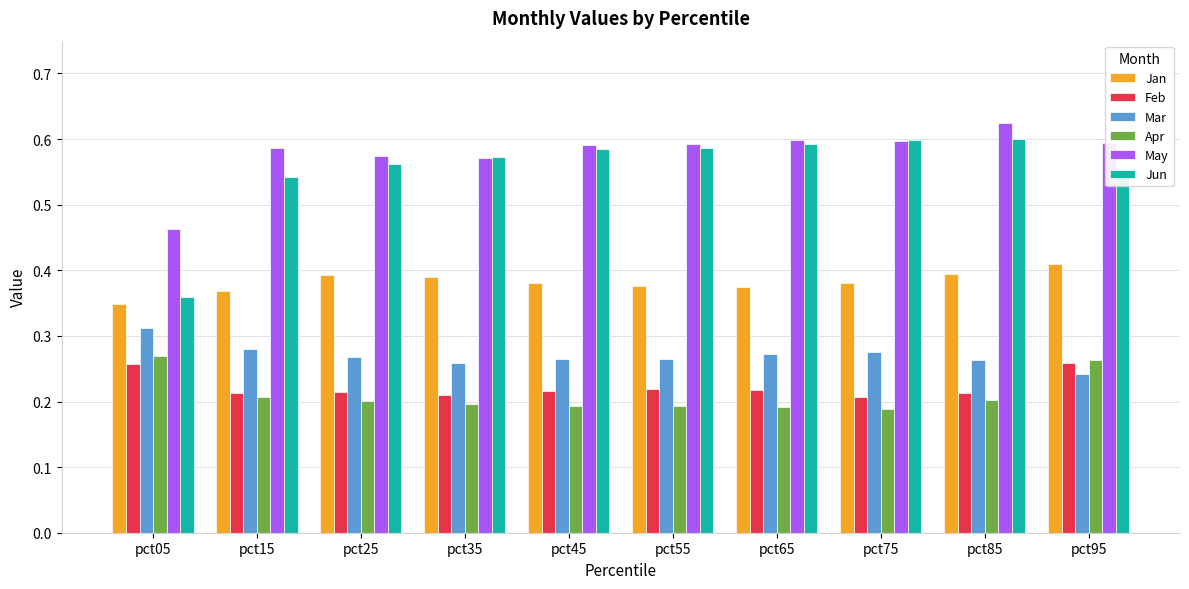

Where is May nearest to the value 0?

pct05